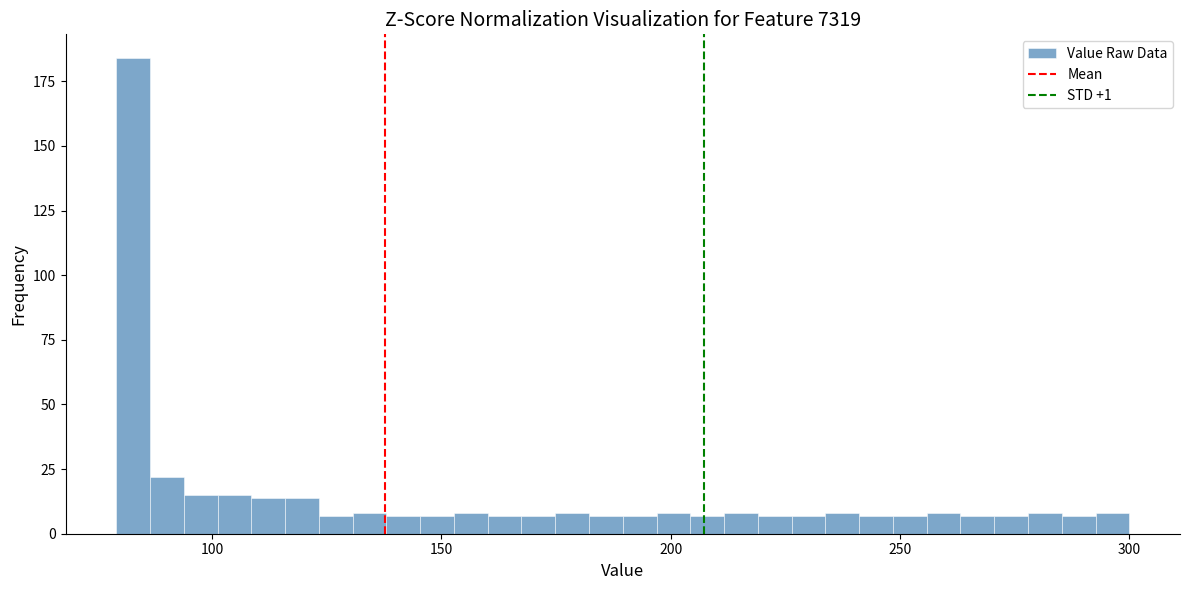

Around what value on the x-axis is the tallest bar? Give the approximate position of its centre, as read against the axis.

85